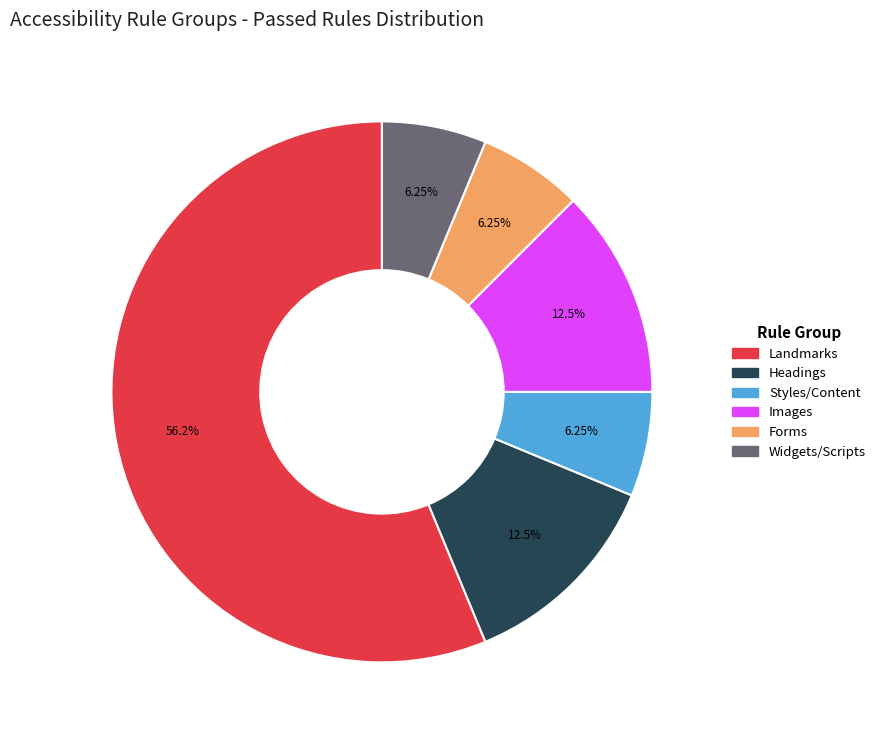

Does any single category account for the majority?

Yes